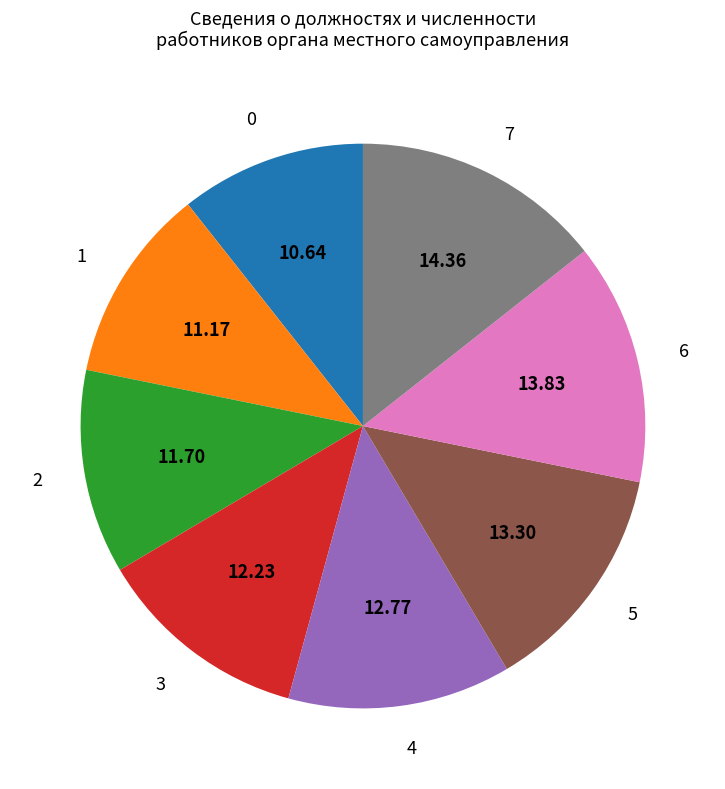

Is the sum of 5 and 4 greater than half?

No